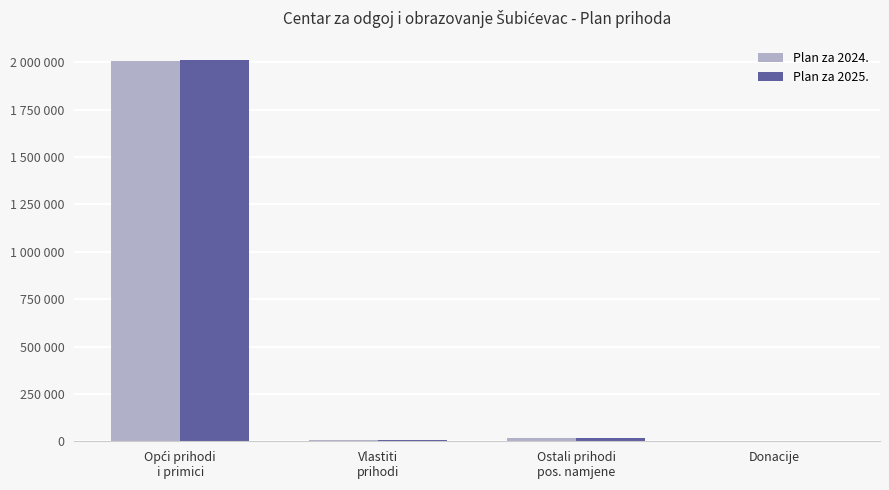

What are all the series names shown in the legend?

Plan za 2024., Plan za 2025.